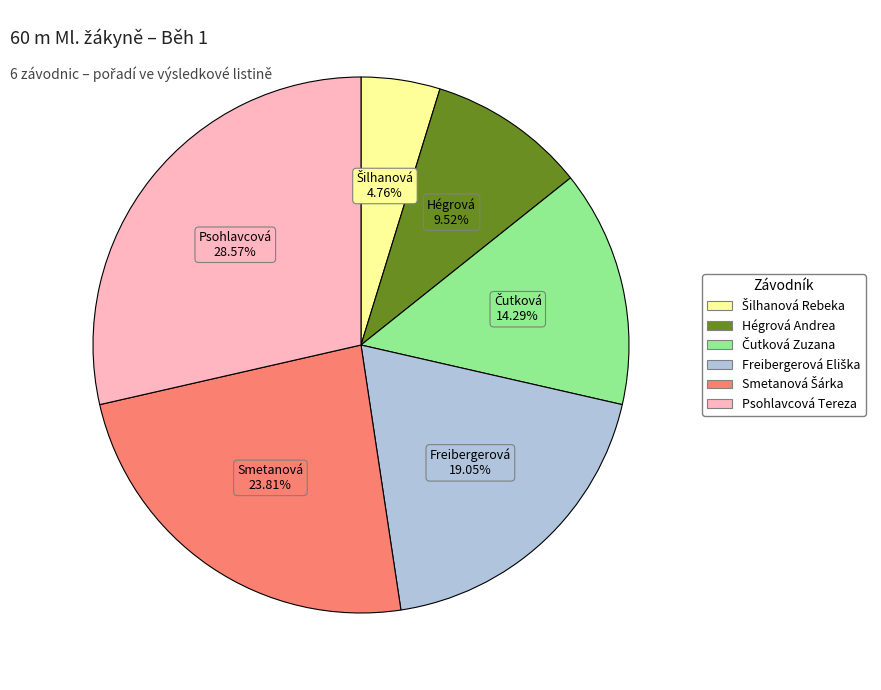

Which slice is the largest?

Psohlavcová Tereza